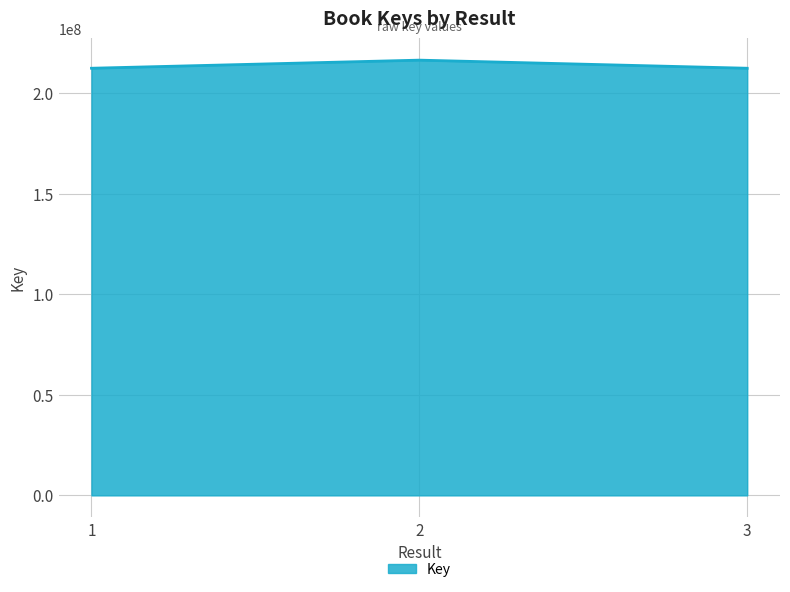

Is it true that the value at 3 is 355944347?

False